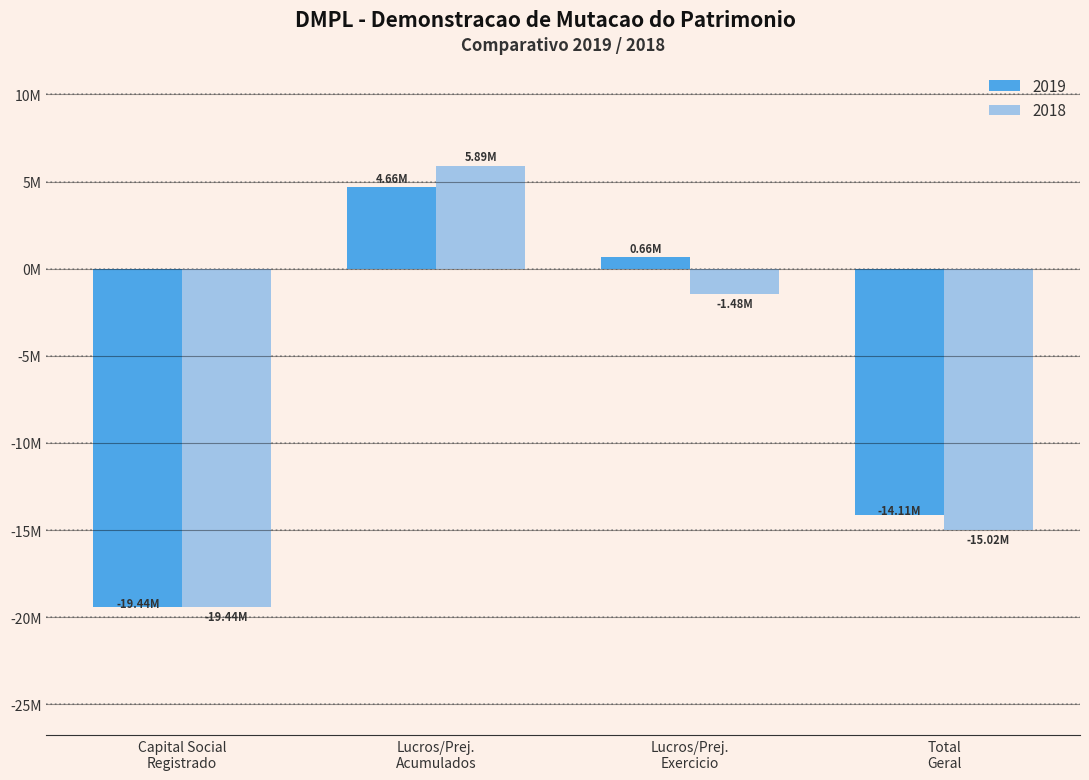

What is the minimum value for 2018?

-19435690.0